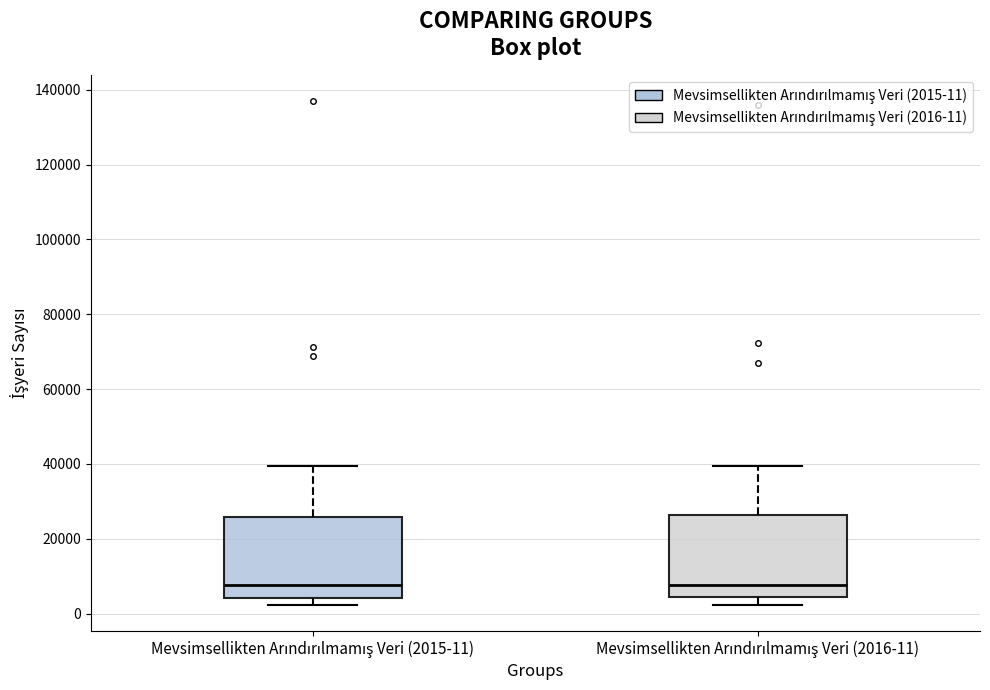

Reading left to right, transcribe this box plot: for each box, give where its median line is, the range the box spans, and where its two whiskers end, as read against the y-axis. The values are not printed on the chart, so give them approximately, as read against the axis.

Mevsimsellikten Arındırılmamış Veri (2015-11): median 8000, box 4000 to 26000, whiskers 2000 to 40000
Mevsimsellikten Arındırılmamış Veri (2016-11): median 8000, box 4000 to 26000, whiskers 2000 to 40000